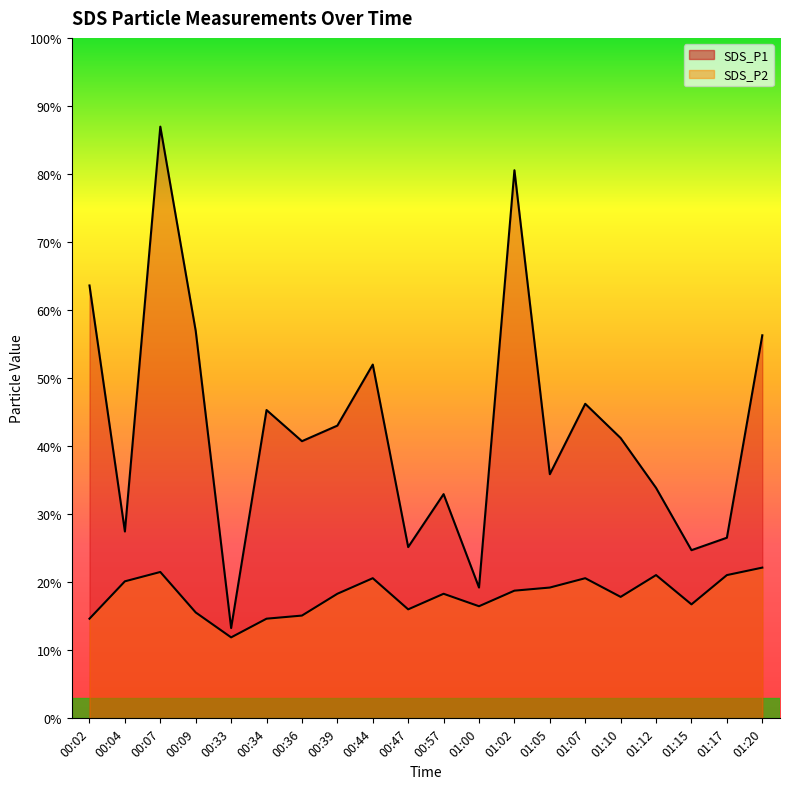

What position from the left is 00:02?

1